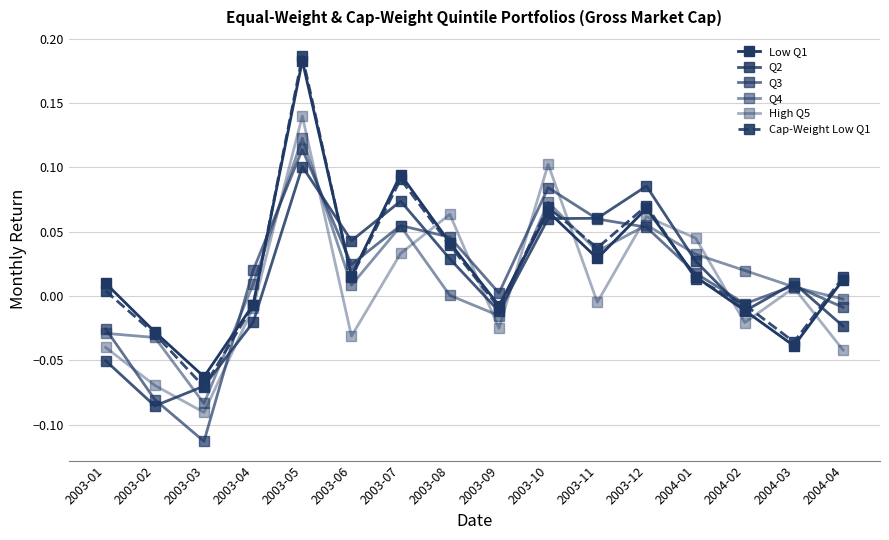

True or false: Q3 has more than 0 points higher than both neighbors.

True